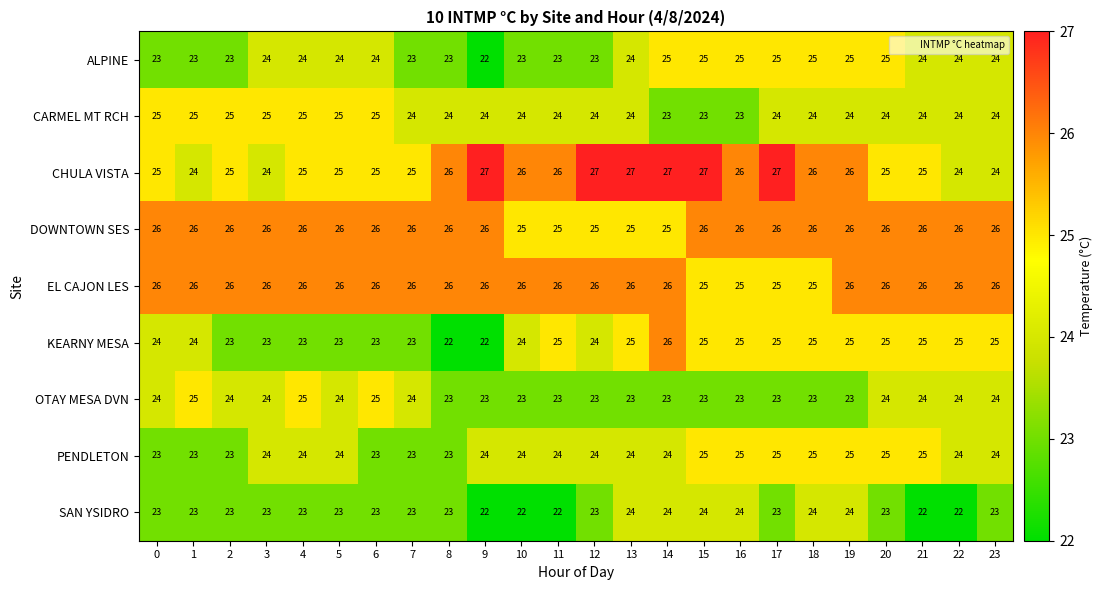

What is the smallest value displayed?

22